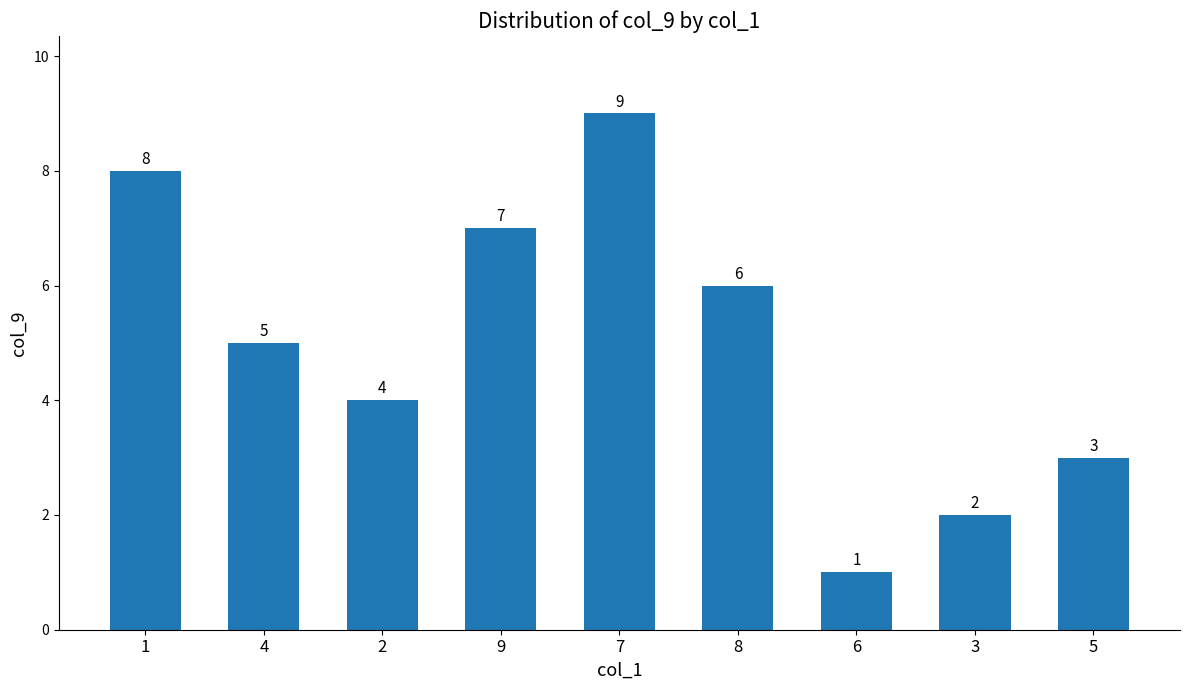

How many bars are there in total?

9